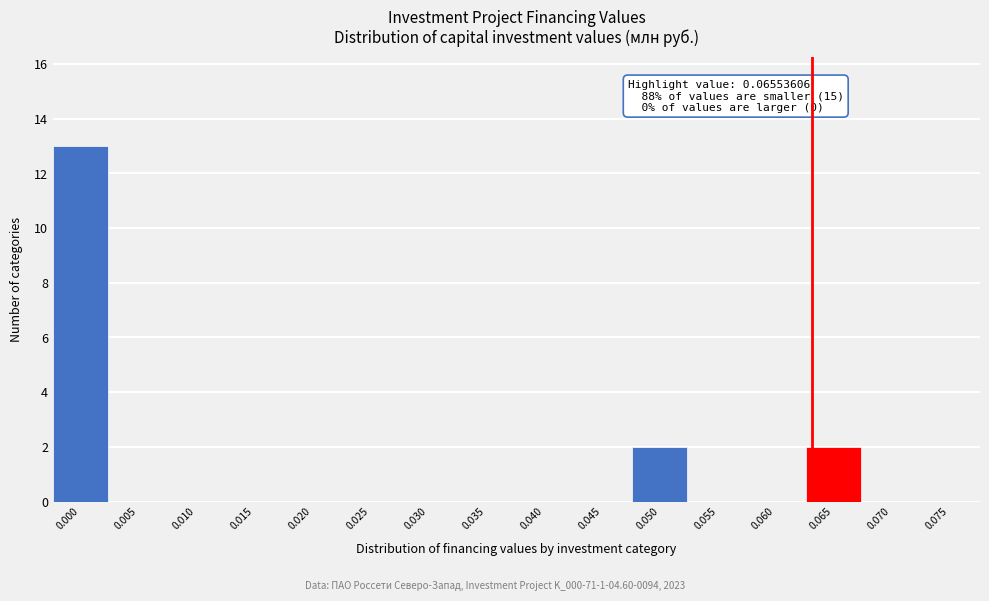

Reading left to right, list all the values displayed in this chart.

0.000=13	0.005=0	0.010=0	0.015=0	0.020=0	0.025=0	0.030=0	0.035=0	0.040=0	0.045=0	0.050=2	0.055=0	0.060=0	0.065=2	0.070=0	0.075=0